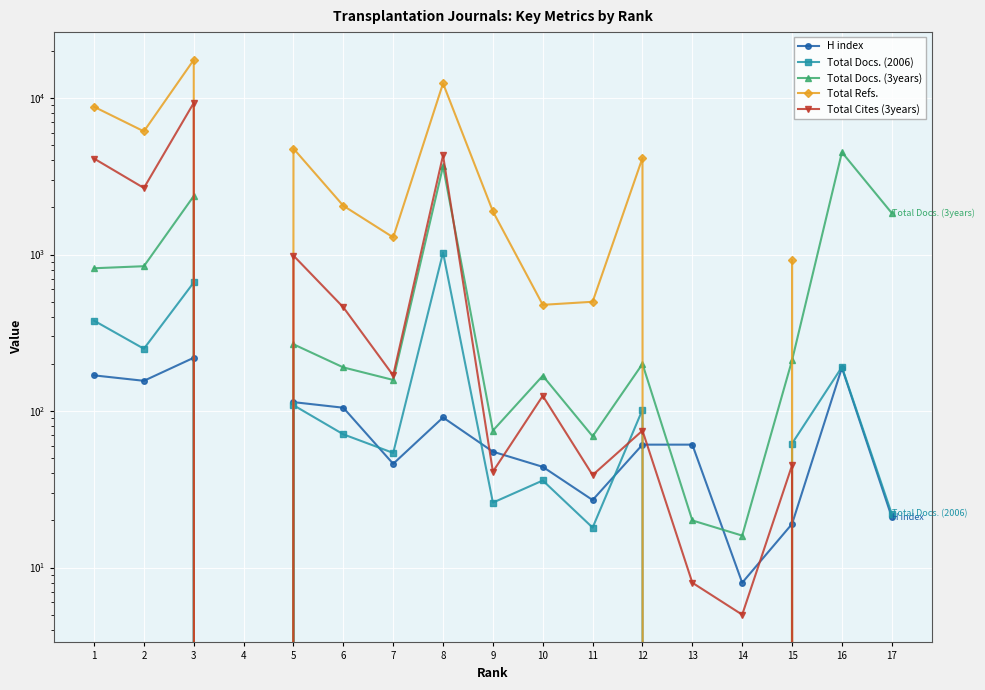

How many positive values does the Total Refs. series have?

12